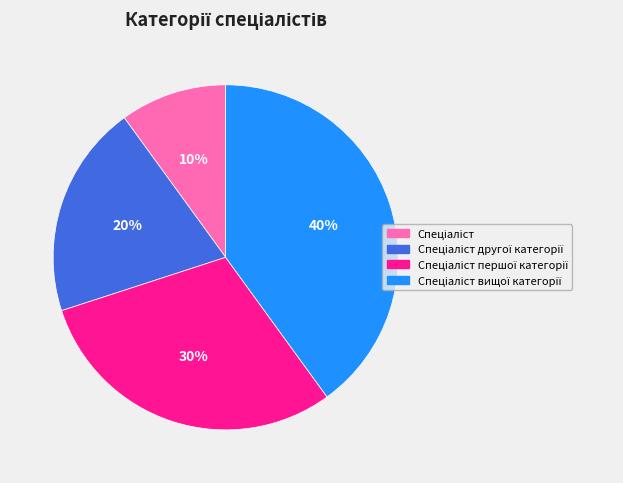

Does any single category account for the majority?

No